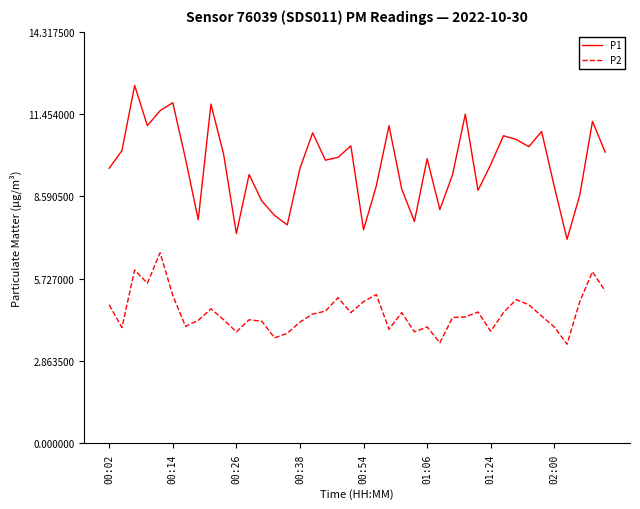

True or false: P1 and P2 cross at least once.

False